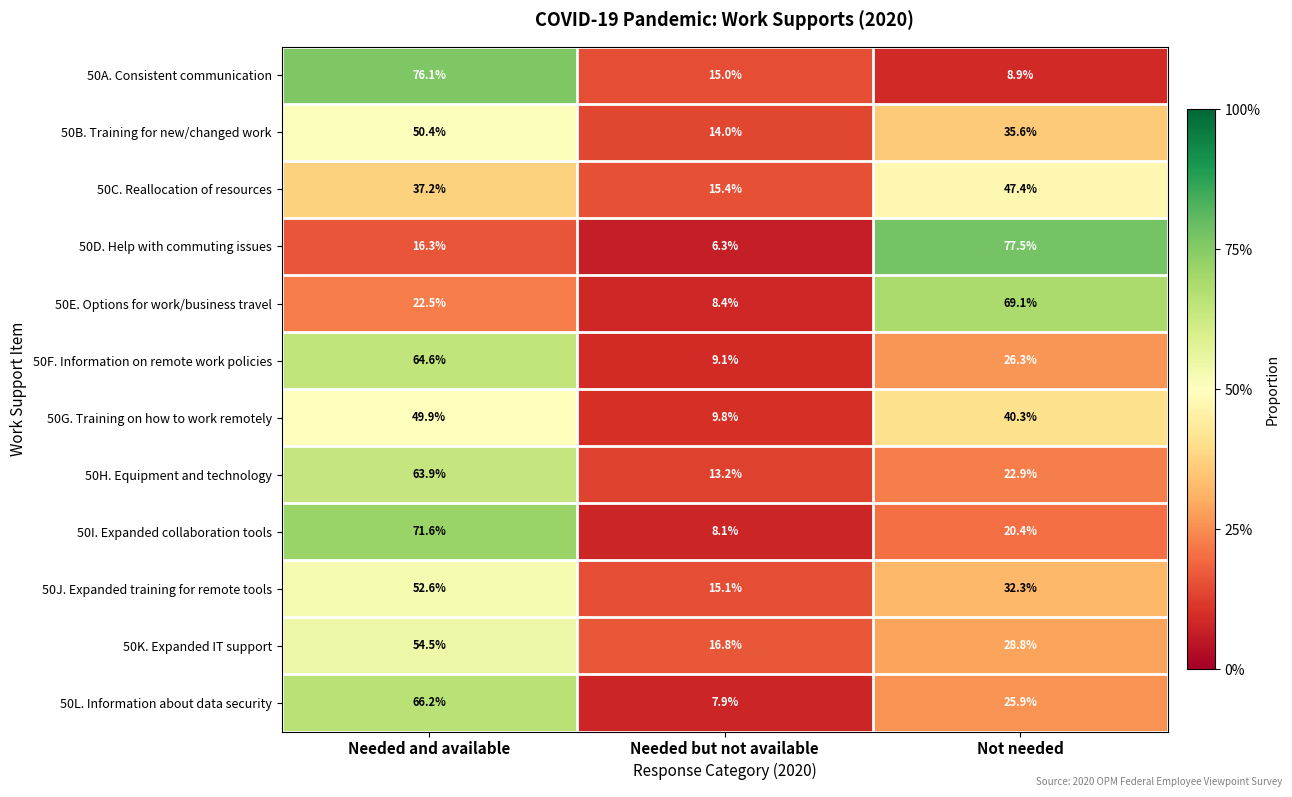

What is the greatest value displayed?

77.5